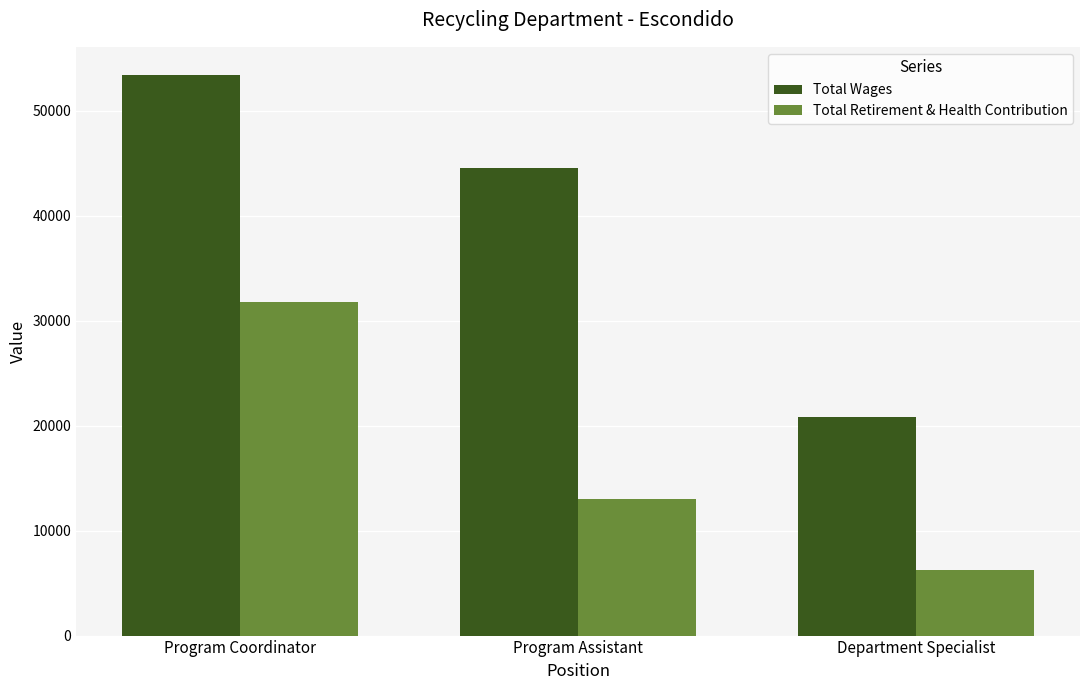

What is the difference between the maximum and minimum values in the Total Retirement & Health Contribution series?

25543